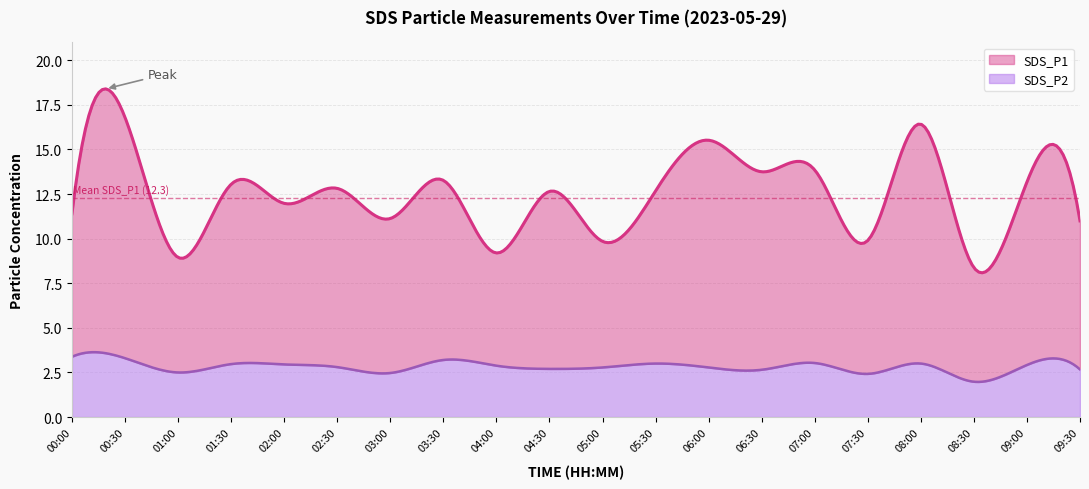

What is the total value across all series at 07:30?

12.3